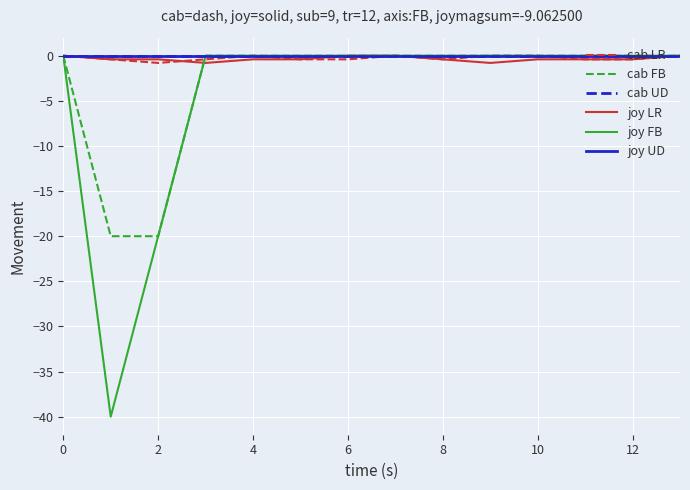

Reading left to right, extract all data points from this chart.

cab LR: -0.0	-0.4	-0.8	-0.4	-0.0	-0.4	-0.4	-0.0	-0.4	-0.0	-0.0	-0.4	-0.4	-0.0
cab FB: -0.0	-20.0	-20.0	-0.0	-0.0	-0.0	-0.0	-0.0	-0.0	-0.0	-0.0	-0.0	-0.0	-0.0
cab UD: 0.0	0.0	0.0	0.0	0.0	0.0	0.0	0.0	0.0	0.0	0.0	0.0	0.0	0.0
joy LR: -0.0	-0.4	-0.4	-0.8	-0.4	-0.4	-0.0	-0.0	-0.4	-0.8	-0.4	-0.4	-0.4	-0.0
joy FB: -0.0	-40.0	-20.0	-0.0	-0.0	-0.0	-0.0	-0.0	-0.0	-0.0	-0.0	-0.0	-0.0	-0.0
joy UD: 0.0	0.0	0.0	0.0	0.0	0.0	0.0	0.0	0.0	0.0	0.0	0.0	0.0	0.0